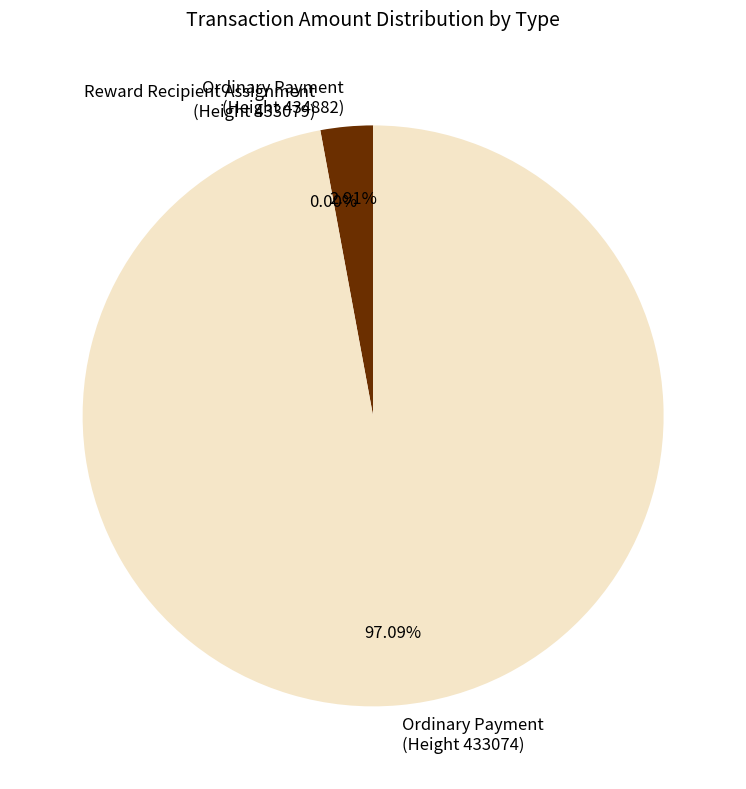

What is the majority slice?

Ordinary Payment
(Height 433074)